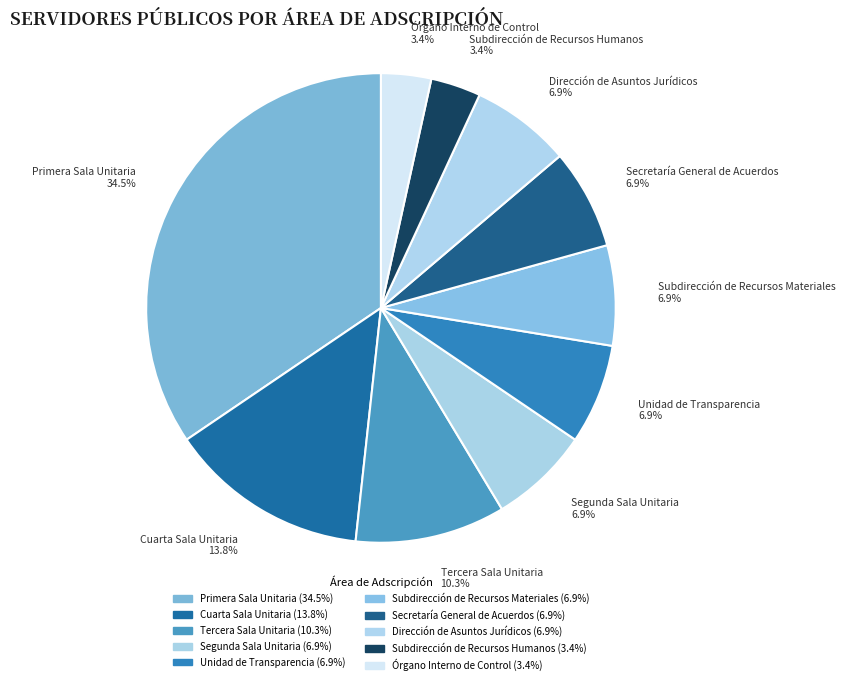

Approximately how many times larger is the value at Subdirección de Recursos Materiales 6.9% compared to Tercera Sala Unitaria 10.3%?

0.7